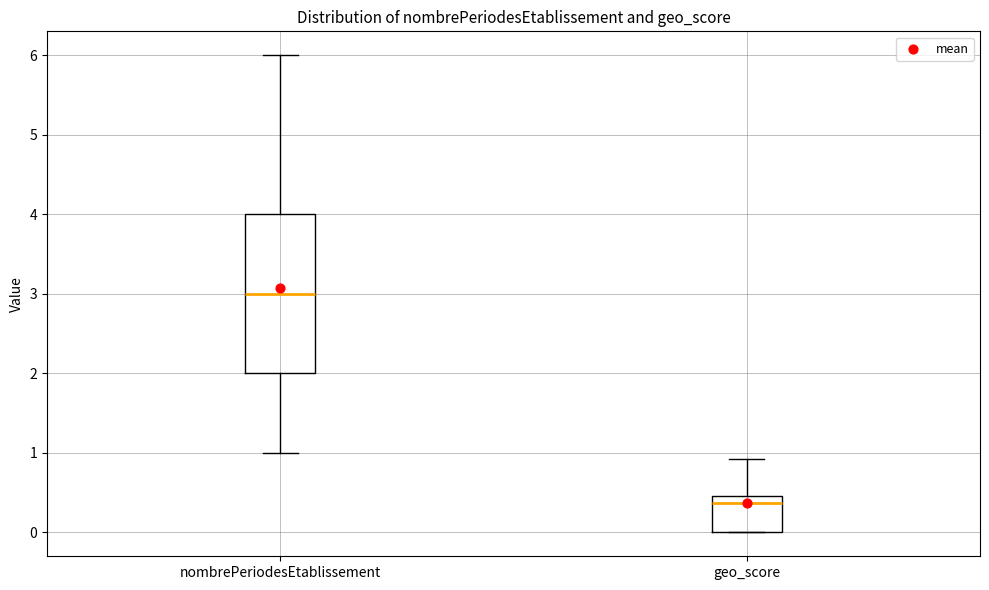

Reading left to right, transcribe this box plot: for each box, give where its median line is, the range the box spans, and where its two whiskers end, as read against the y-axis. The values are not printed on the chart, so give them approximately, as read against the axis.

nombrePeriodesEtablissement: median 3.0, box 2.0 to 4.0, whiskers 1.0 to 6.0
geo_score: median 0.4, box 0.0 to 0.5, whiskers 0.0 to 0.9